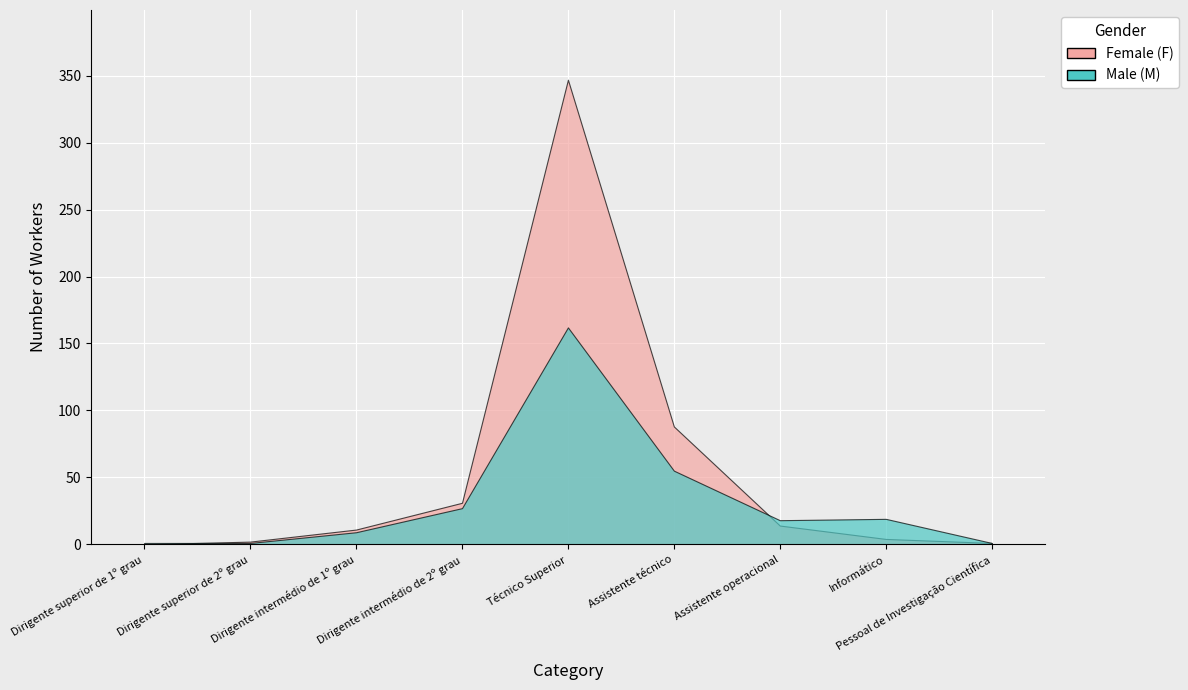

Reading left to right, list all the values displayed in this chart.

Male (M): 1	1	9	27	162	55	18	19	1
Female (F): 0	2	11	31	347	88	14	4	1